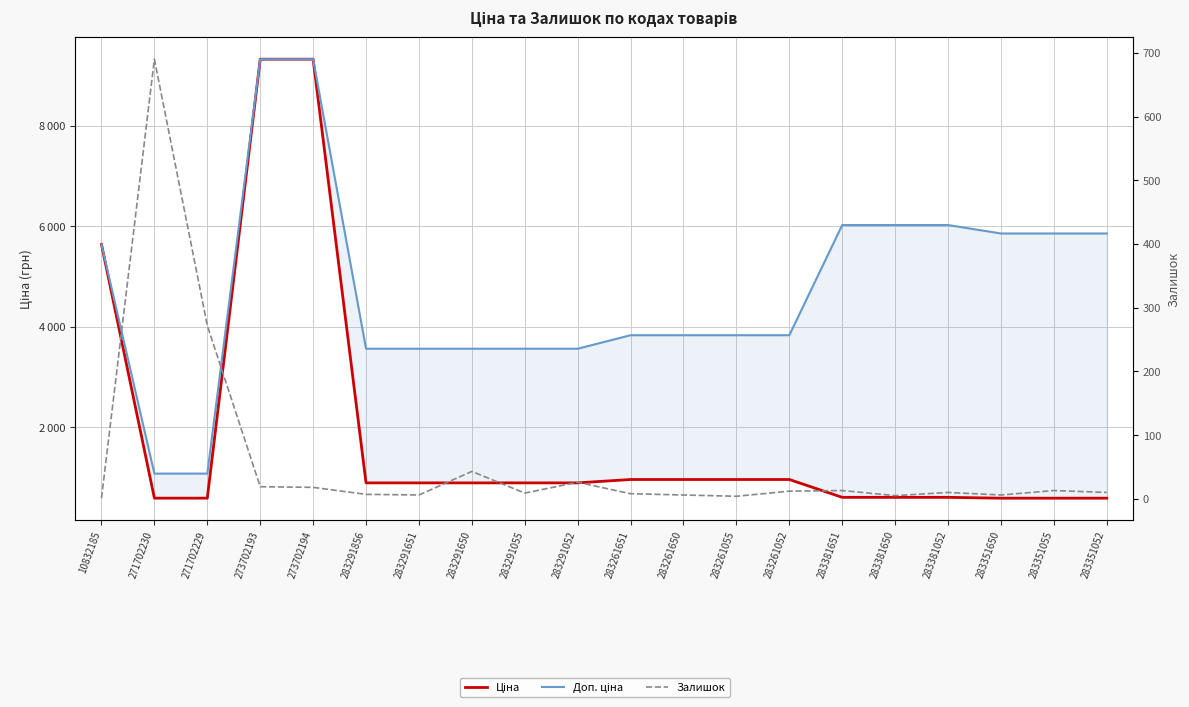

Which series has the widest spread of values?

Ціна